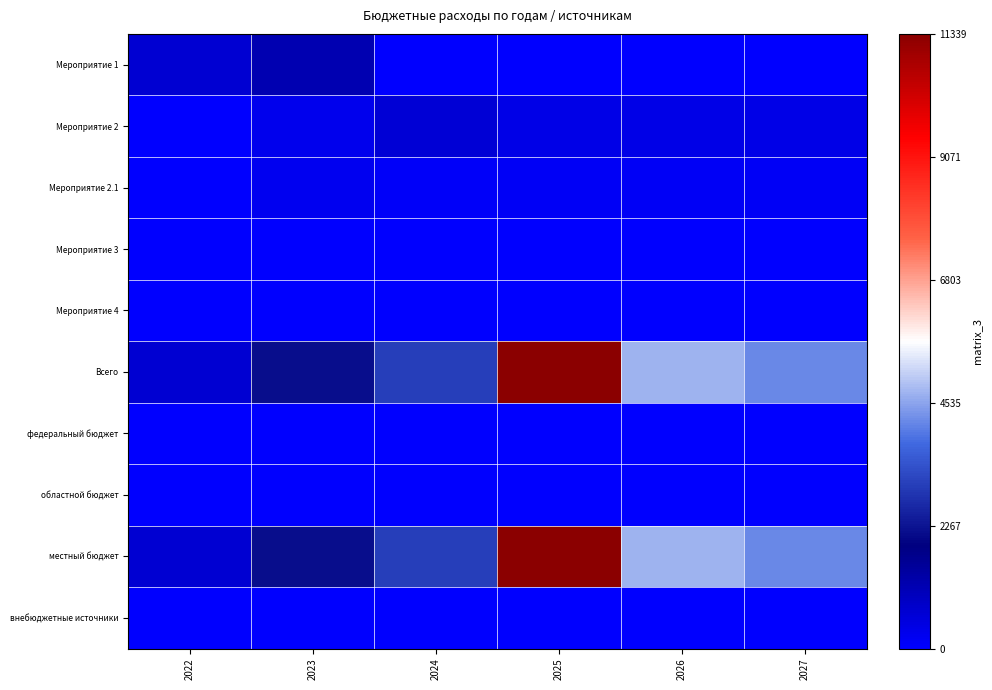

Reading left to right, what are all the values shown in this chart?

Мероприятие 1: 2022=696.0	2023=1164.8	2024=0.0	2025=0.0	2026=0.0	2027=0.0
Мероприятие 2: 2022=0.0	2023=270.0	2024=634.8	2025=371.5	2026=358.5	2027=358.5
Мероприятие 2.1: 2022=0.0	2023=253.0	2024=126.0	2025=154.0	2026=150.0	2027=150.0
Мероприятие 3: 2022=0.0	2023=0.0	2024=0.0	2025=0.0	2026=0.0	2027=0.0
Мероприятие 4: 2022=0.0	2023=0.0	2024=0.0	2025=0.0	2026=0.0	2027=0.0
Всего: 2022=696.0	2023=2139.4	2024=3029.4	2025=11339.6	2026=4706.0	2027=4168.4
федеральный бюджет: 2022=0.0	2023=0.0	2024=0.0	2025=0.0	2026=0.0	2027=0.0
областной бюджет: 2022=0.0	2023=0.0	2024=0.0	2025=0.0	2026=0.0	2027=0.0
местный бюджет: 2022=696.0	2023=2139.4	2024=3029.4	2025=11339.6	2026=4706.0	2027=4168.4
внебюджетные источники: 2022=0.0	2023=0.0	2024=0.0	2025=0.0	2026=0.0	2027=0.0